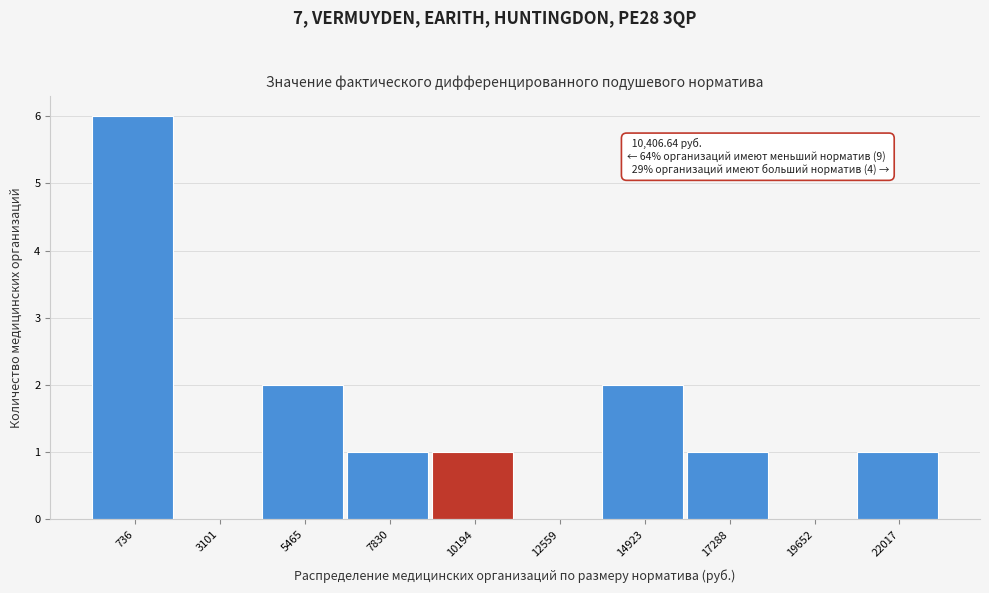

Reading right to left, transcribe all the data shown in this chart.

22017=1	19652=0	17288=1	14923=2	12559=0	10194=1	7830=1	5465=2	3101=0	736=6